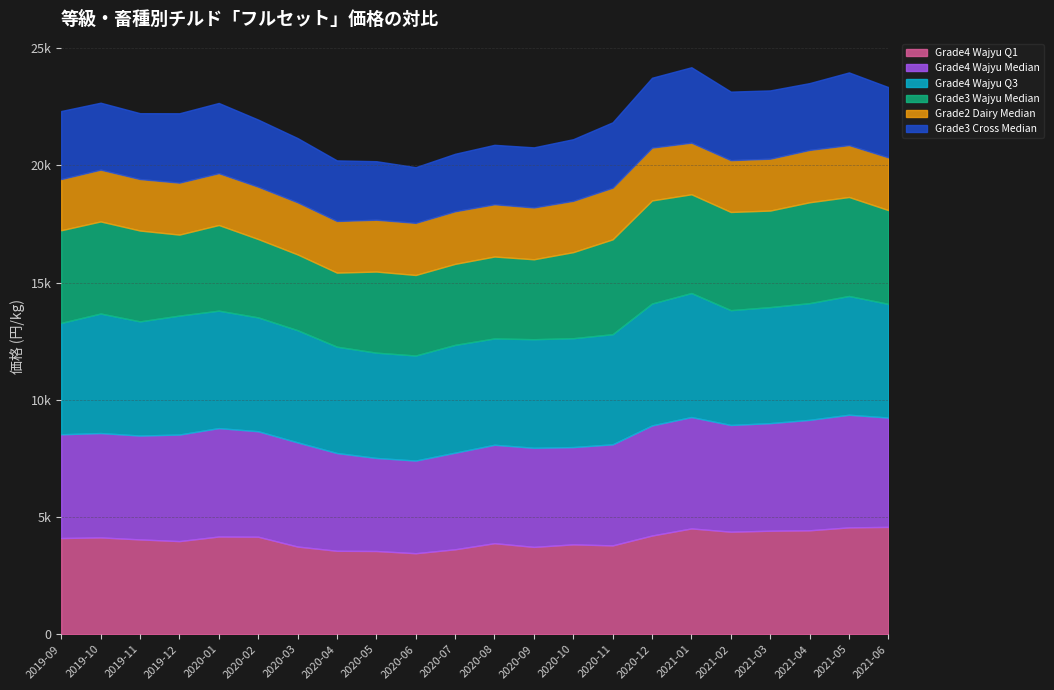

Rank the series at 2020-10 from highest to lowest value.

Grade4 Wajyu Q3, Grade4 Wajyu Median, Grade4 Wajyu Q1, Grade3 Wajyu Median, Grade3 Cross Median, Grade2 Dairy Median